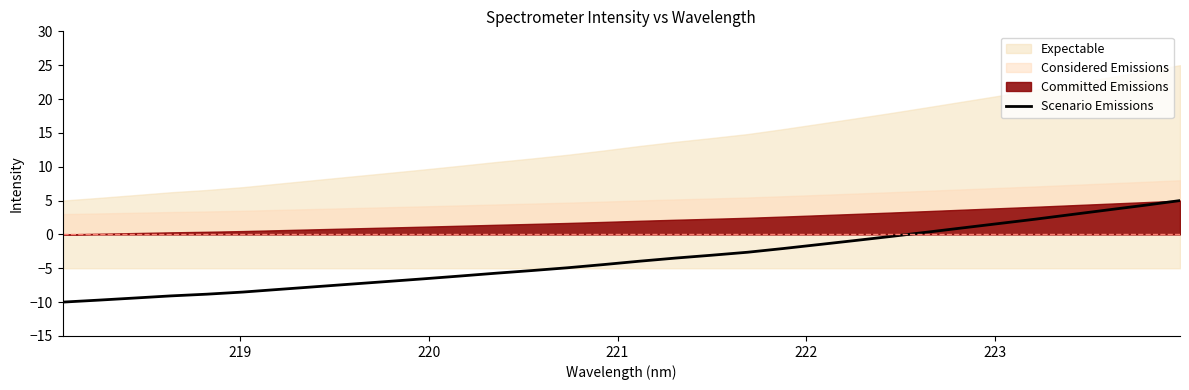

What is the maximum value for Scenario Emissions?

5.0